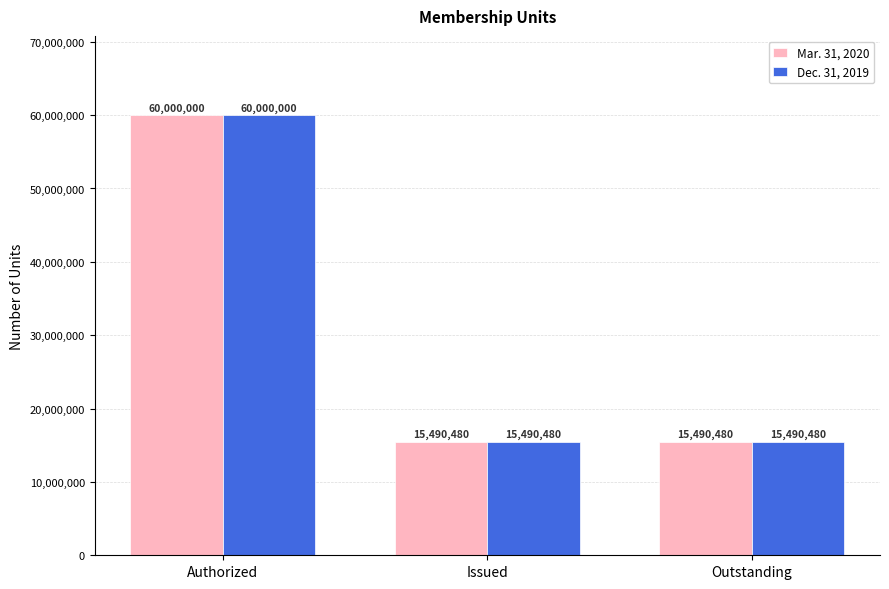

At how many categories does at least one series exceed 55433802?

1